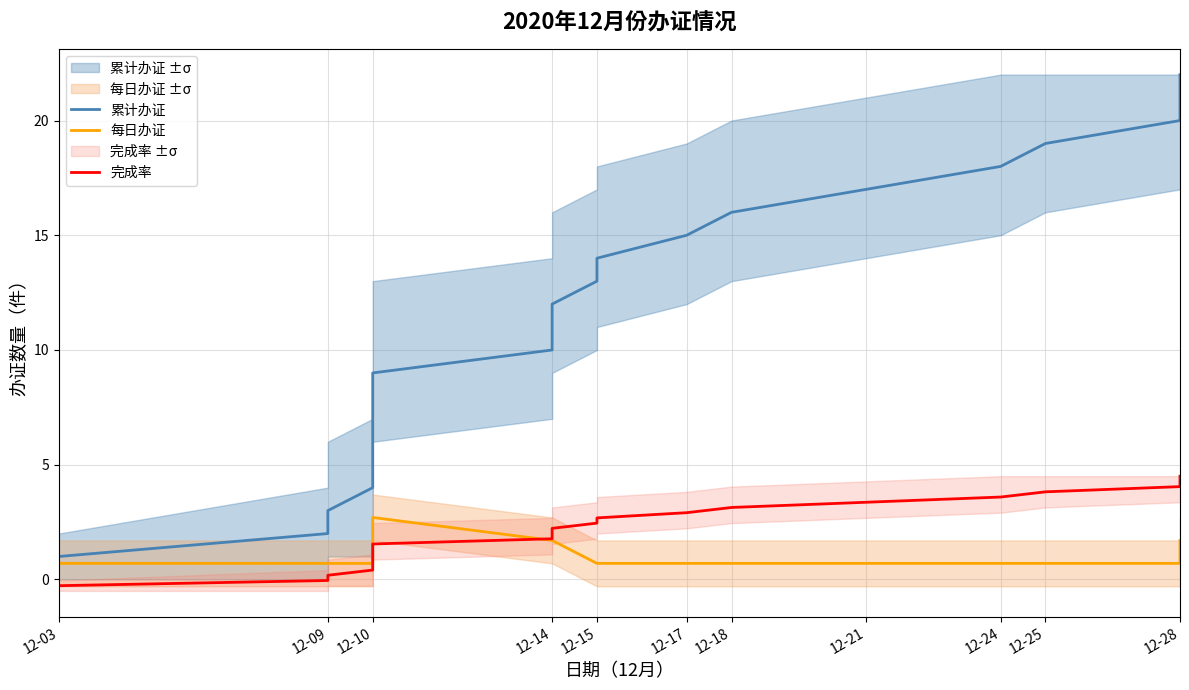

What is the value of the 完成率 point at the 3rd from the left?

0.2